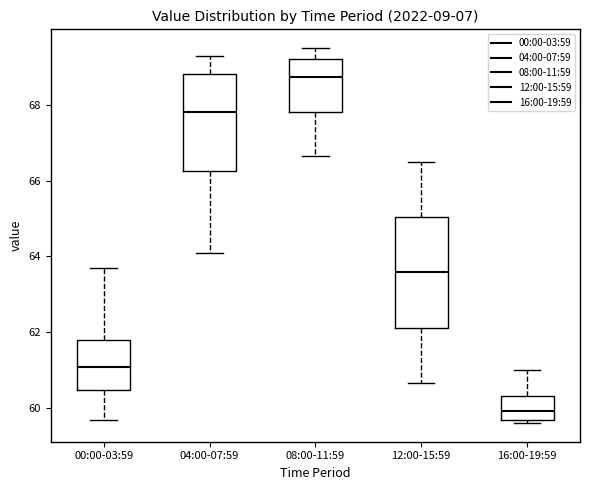

Reading left to right, read every box against the y-axis: the position of its median line, the range the box covers, and the ends of its whiskers. The values are not printed on the chart, so give them approximately, as read against the axis.

00:00-03:59: median 61.0, box 60.4 to 61.8, whiskers 59.6 to 63.8
04:00-07:59: median 67.8, box 66.2 to 68.8, whiskers 64.2 to 69.4
08:00-11:59: median 68.8, box 67.8 to 69.2, whiskers 66.6 to 69.6
12:00-15:59: median 63.6, box 62.2 to 65.0, whiskers 60.6 to 66.6
16:00-19:59: median 60.0, box 59.6 to 60.4, whiskers 59.6 (just below the box's lower edge) to 61.0